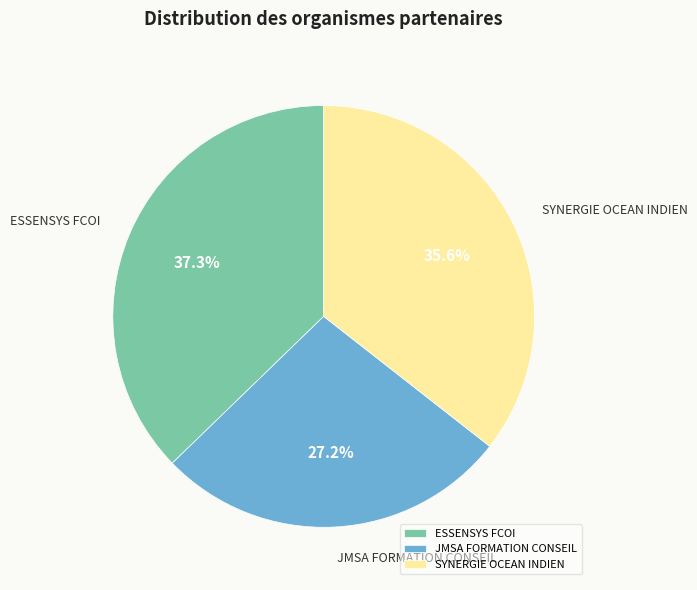

To the nearest percent, what is the difference between the ESSENSYS FCOI and SYNERGIE OCEAN INDIEN slice percentages?

2%